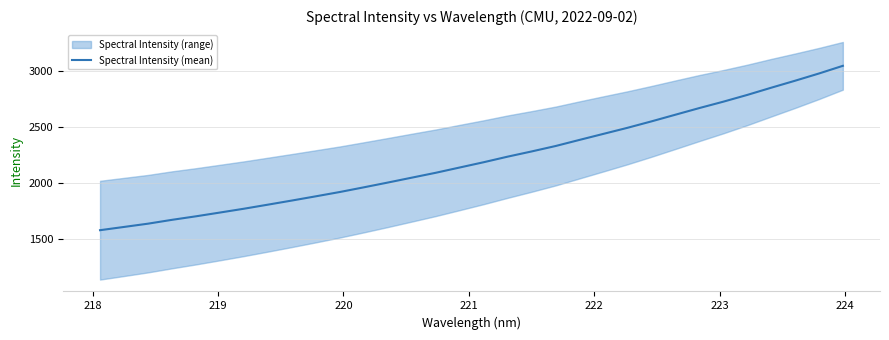

What is the lowest value of the Spectral Intensity (mean) series?

1576.6